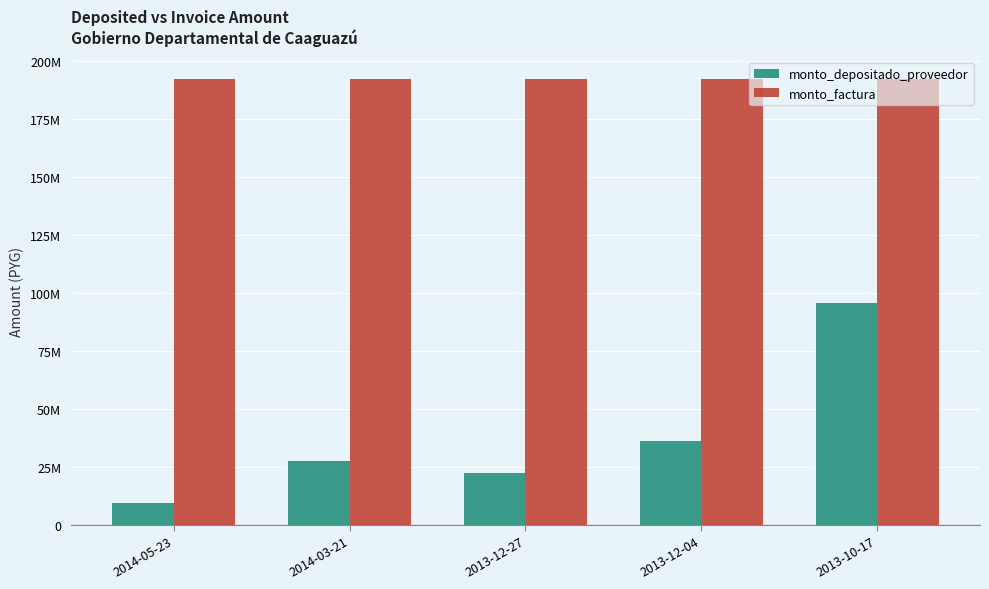

List the series in order of their peak value, highest first.

monto_factura, monto_depositado_proveedor